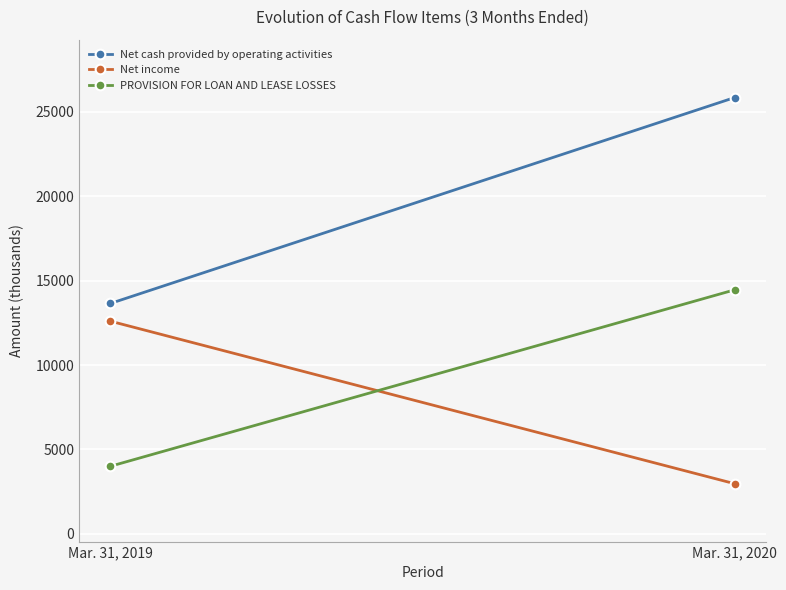

Is the value of PROVISION FOR LOAN AND LEASE LOSSES at Mar. 31, 2020 greater than the value of Net income at Mar. 31, 2019?

Yes